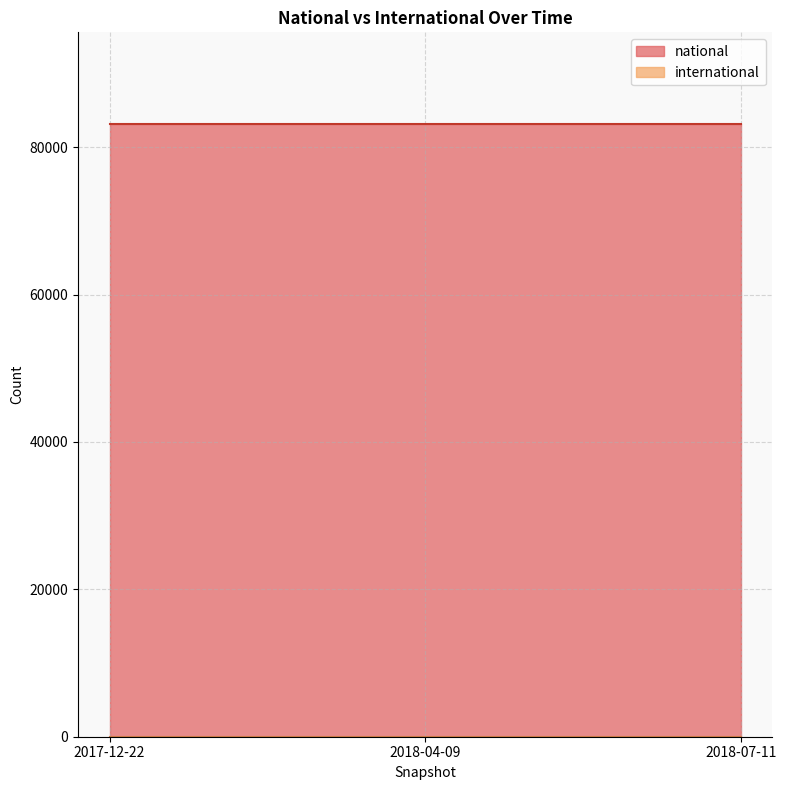

Reading left to right, transcribe all the data shown in this chart.

national: 83123	83123	83123
international: 0	0	0